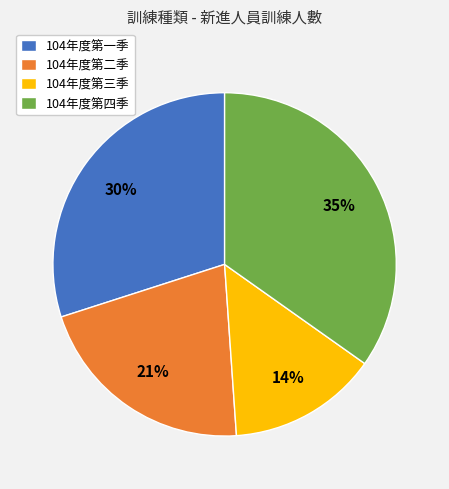

How many segments does this pie chart have?

4